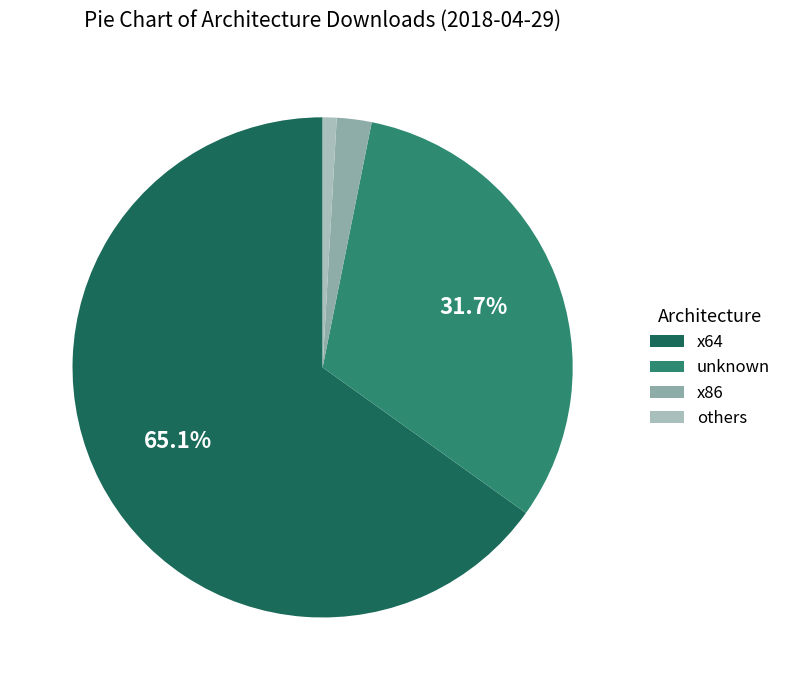

Count the number of slices in the pie.

4